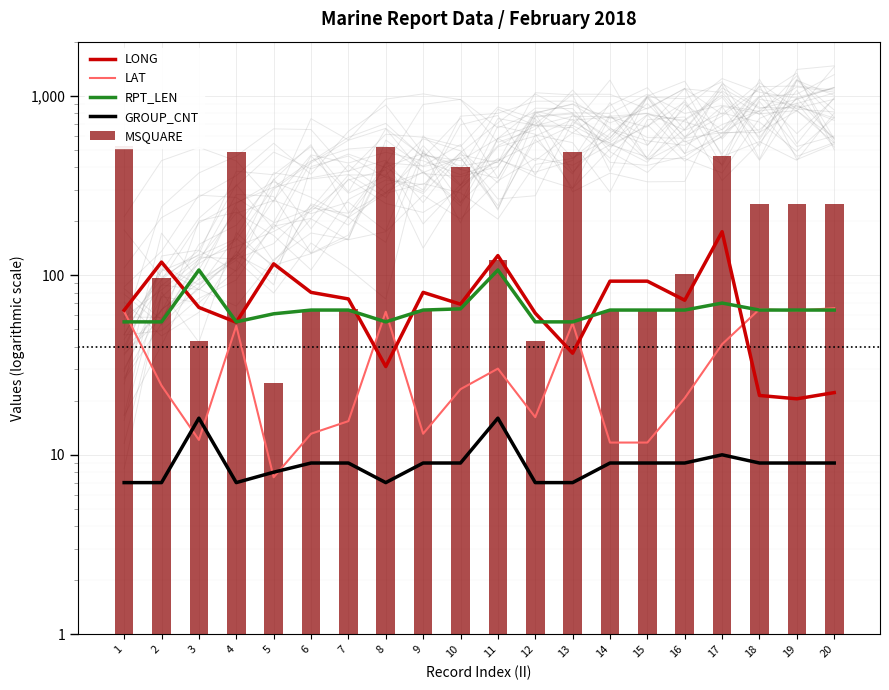

At which category is the sum across all series the highest?

17